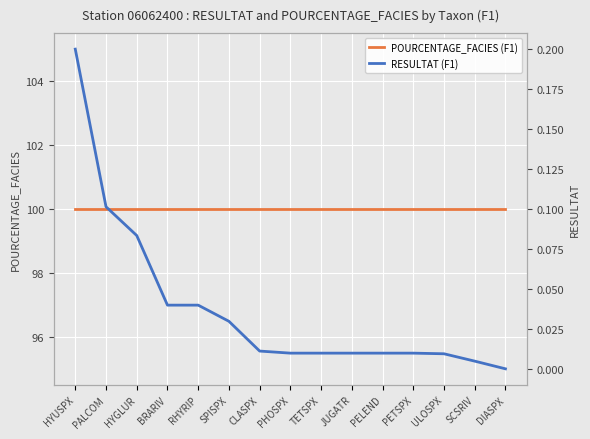

Which series has the widest spread of values?

RESULTAT (F1)